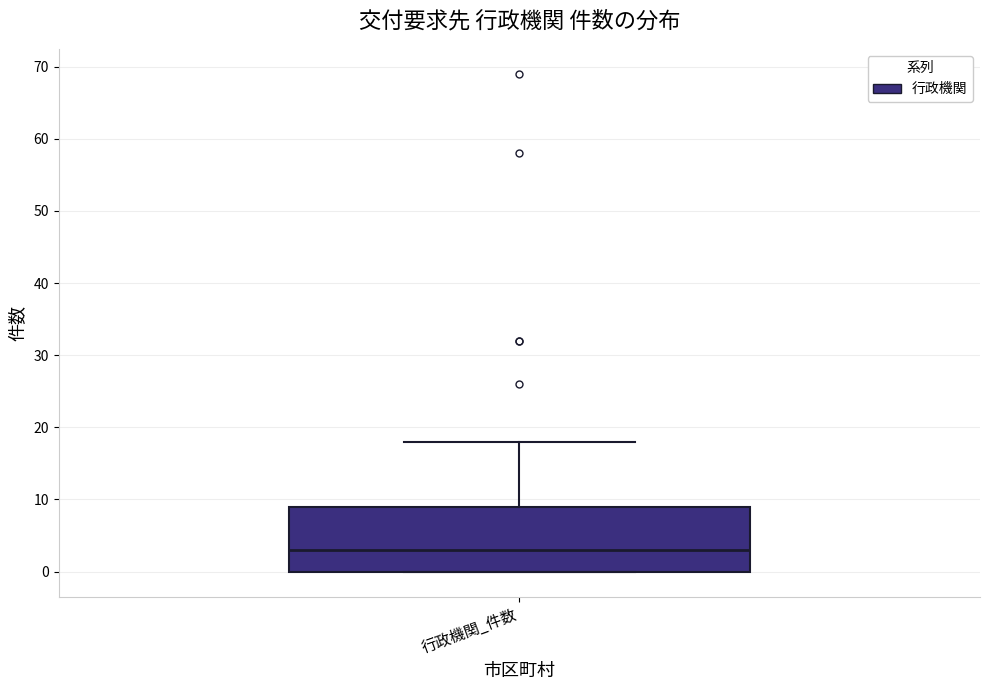

Where is the lower edge of the box for 行政機関_件数 on the y-axis? The values are not printed on the chart, so give them approximately, as read against the axis.

0